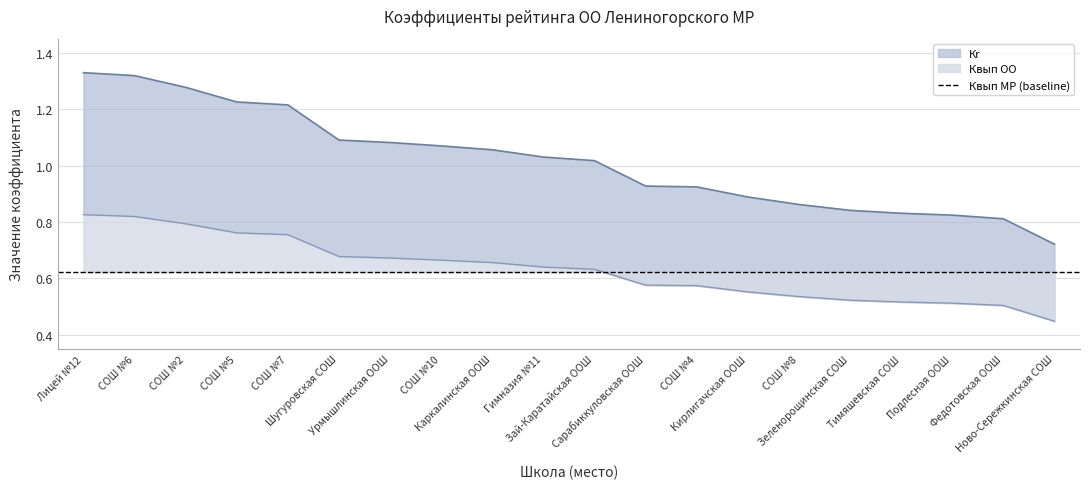

What is the lowest value of the Кr series?

0.7